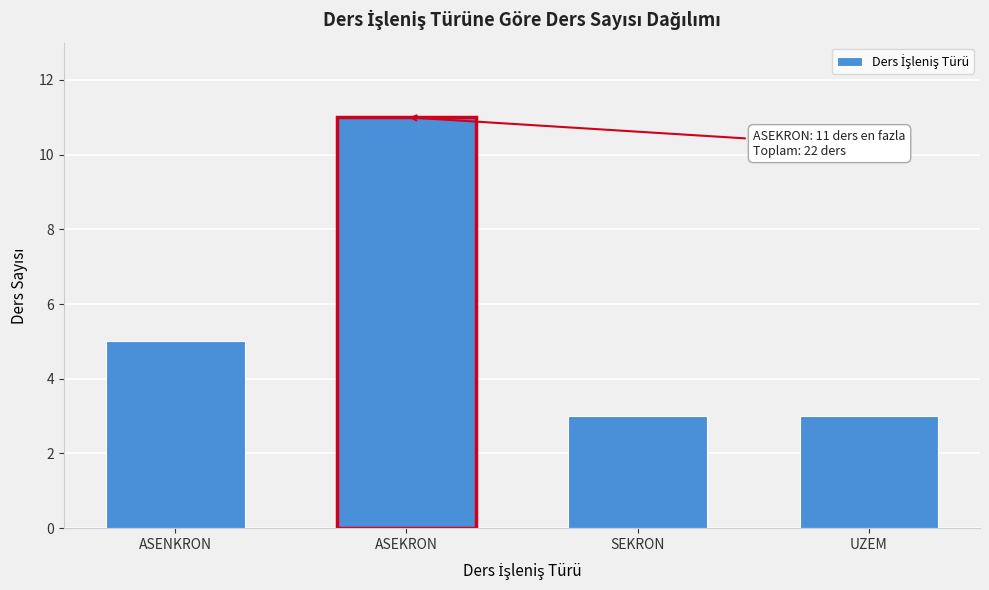

Reading left to right, what are all the values shown in this chart?

5	11	3	3